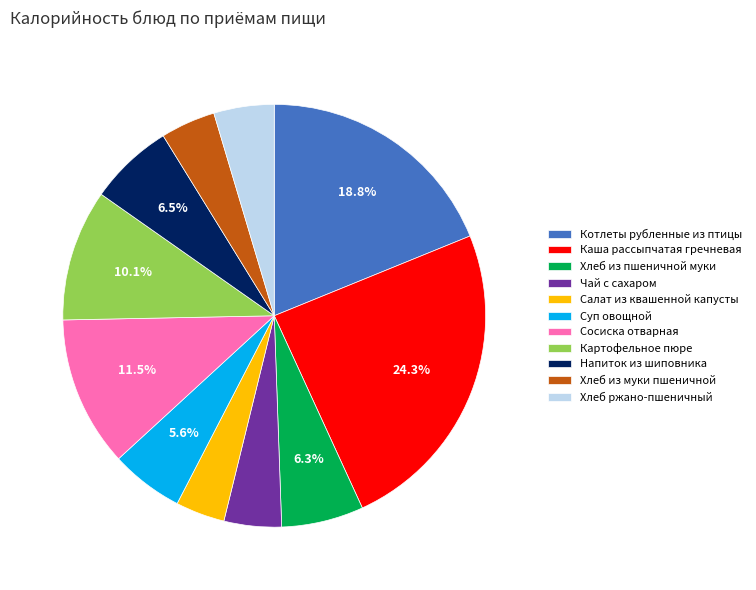

What is the total percentage of Суп овощной and Сосиска отварная?

17.1%